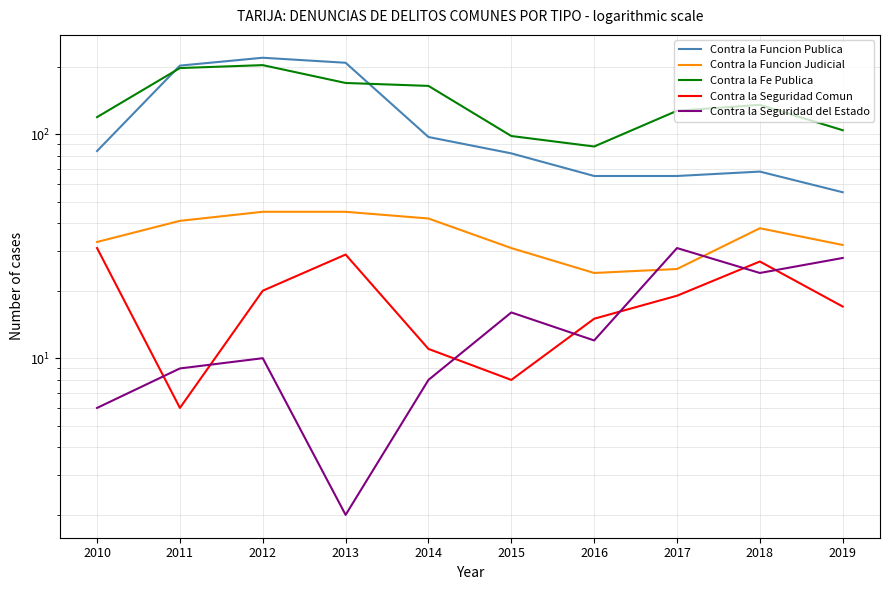

Read the Contra la Seguridad Comun value at 2013, to the nearest 5.

30